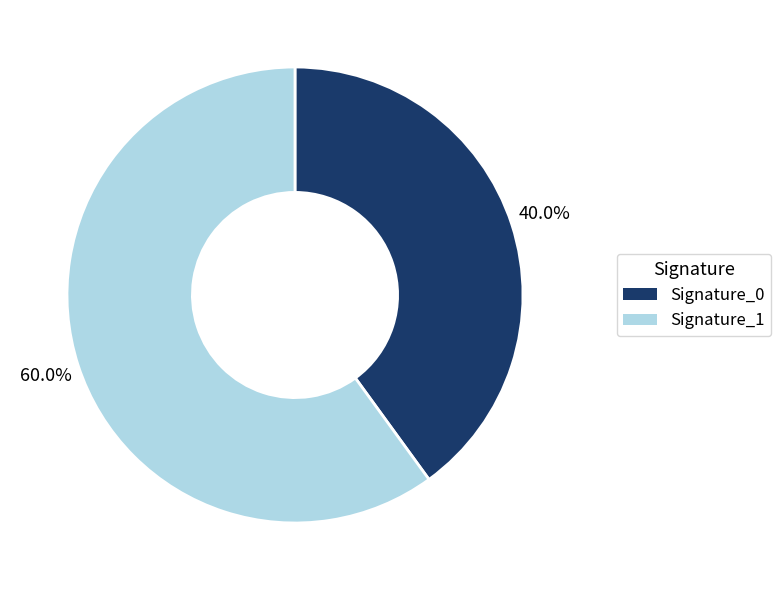

Which category accounts for the majority?

Signature_1